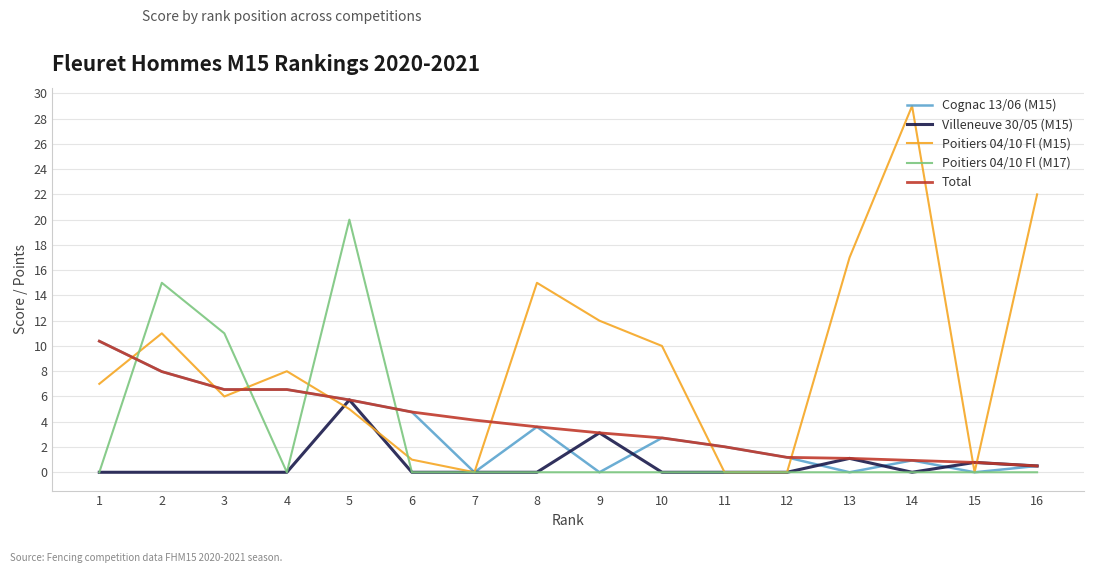

How many lines are shown in the chart?

5